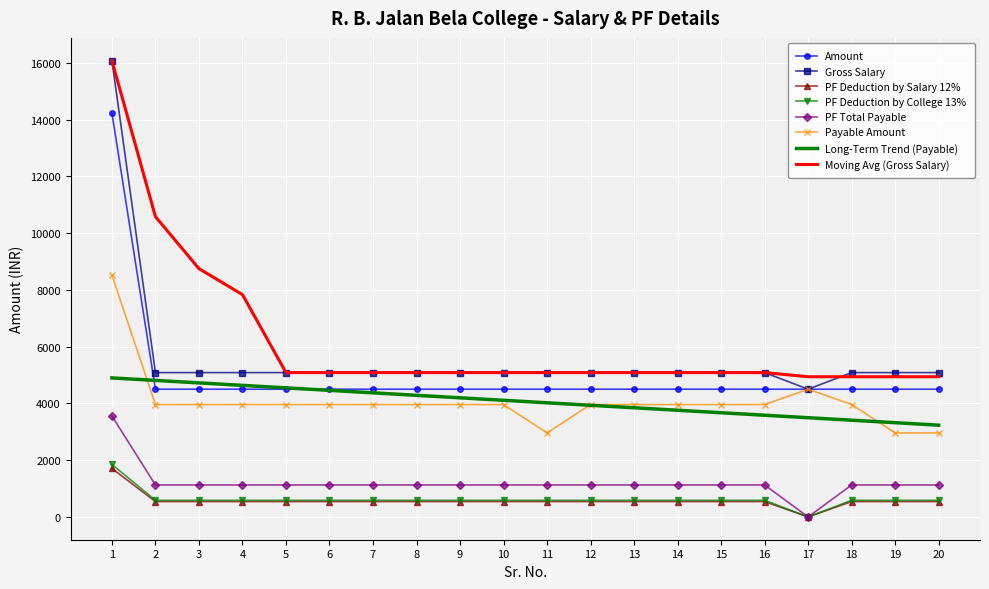

True or false: Payable Amount has a value of 3960.0 at 4.

True